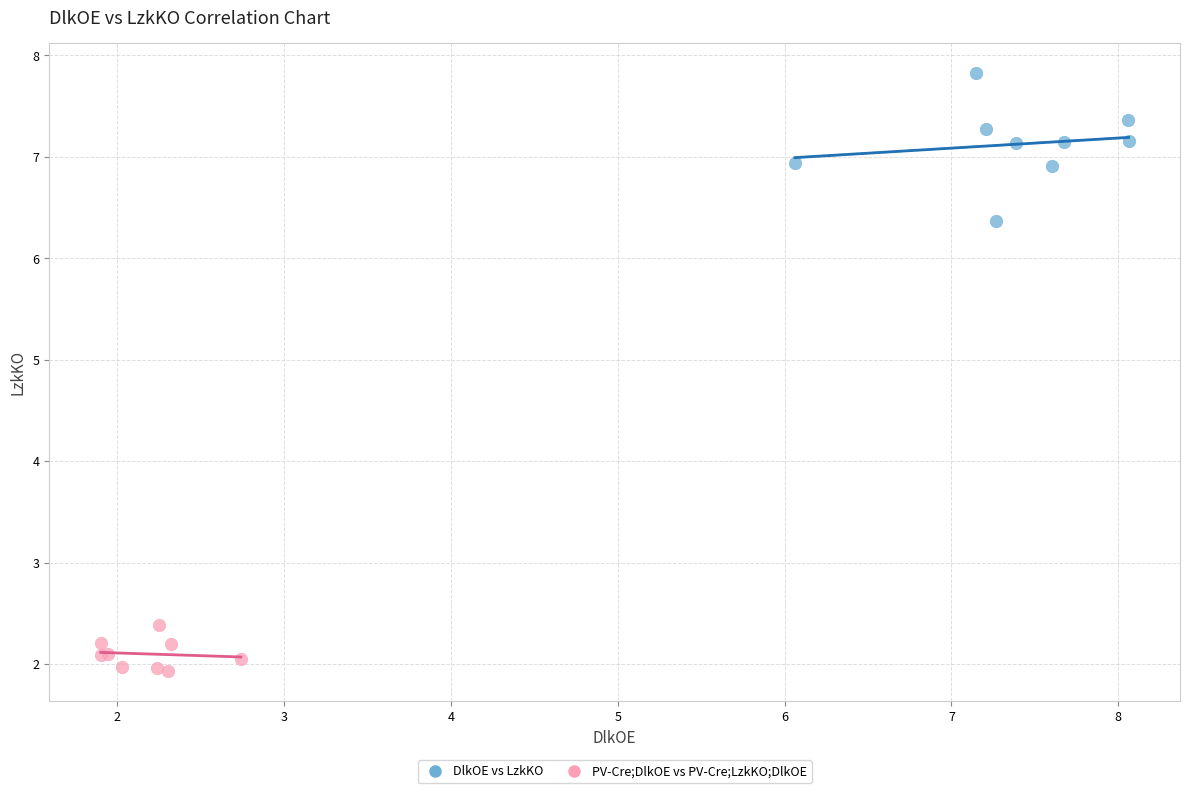

Which series has the widest spread of Y values?

DlkOE vs LzkKO